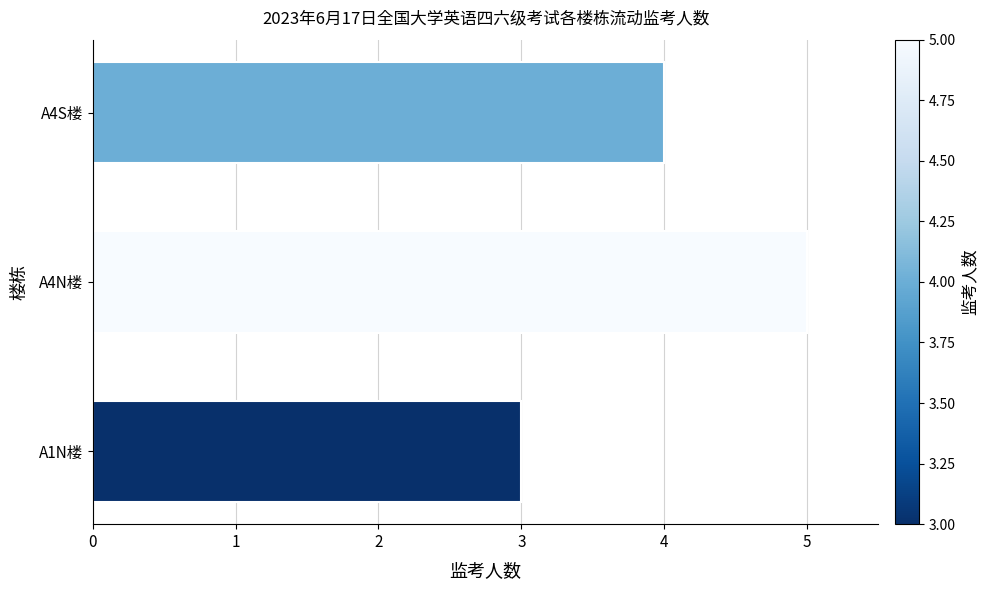

Reading bottom to top, list all the values displayed in this chart.

A1N楼=3	A4N楼=5	A4S楼=4